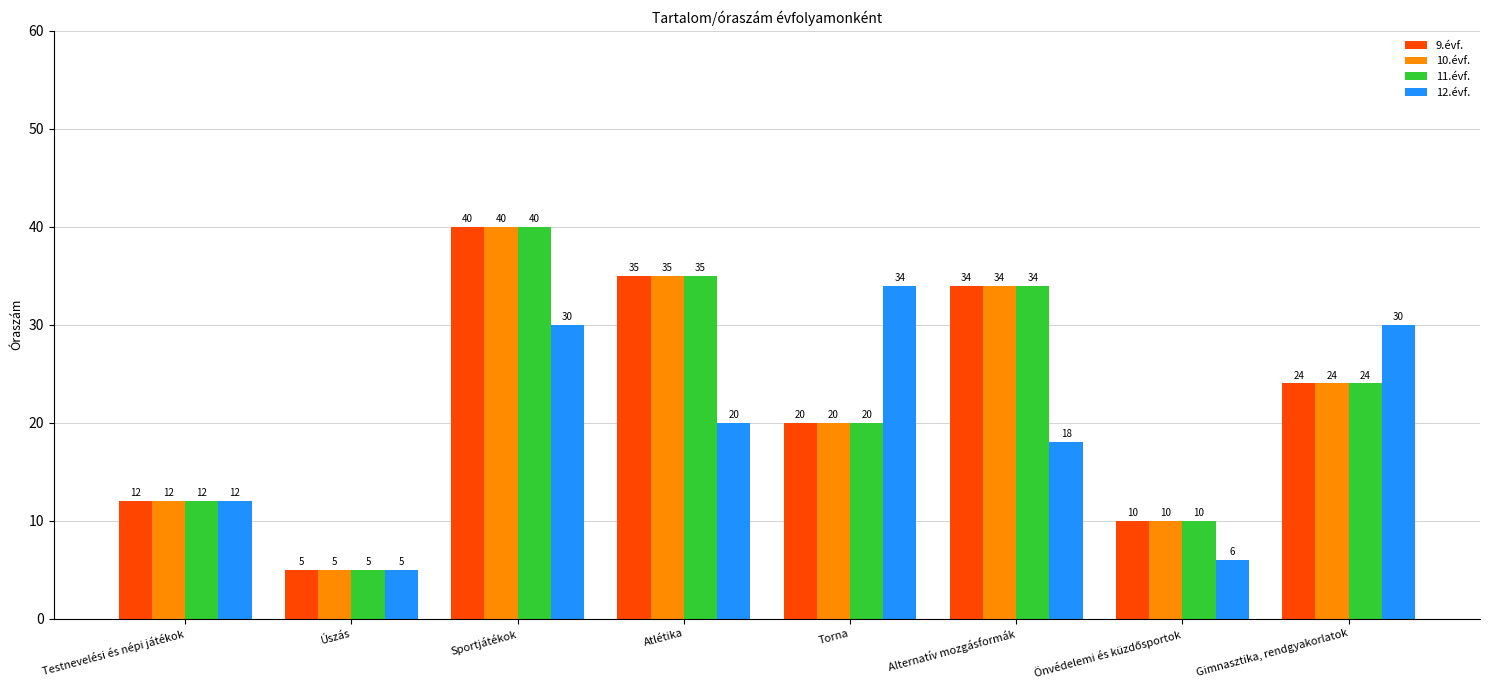

Which series changed the most between Testnevelési és népi játékok and Torna?

12.évf.